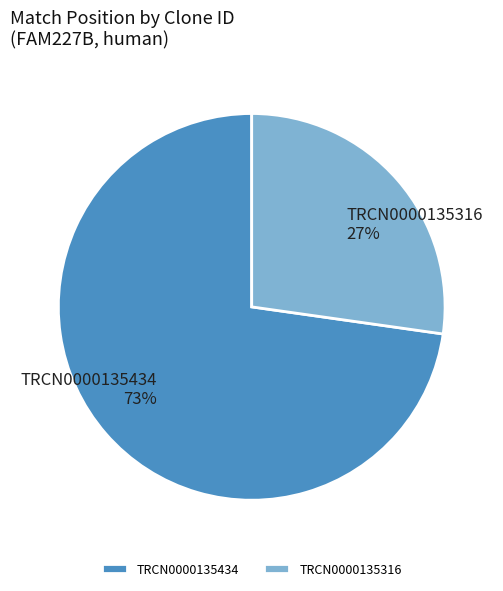

Which category has the biggest portion of the pie?

TRCN0000135434